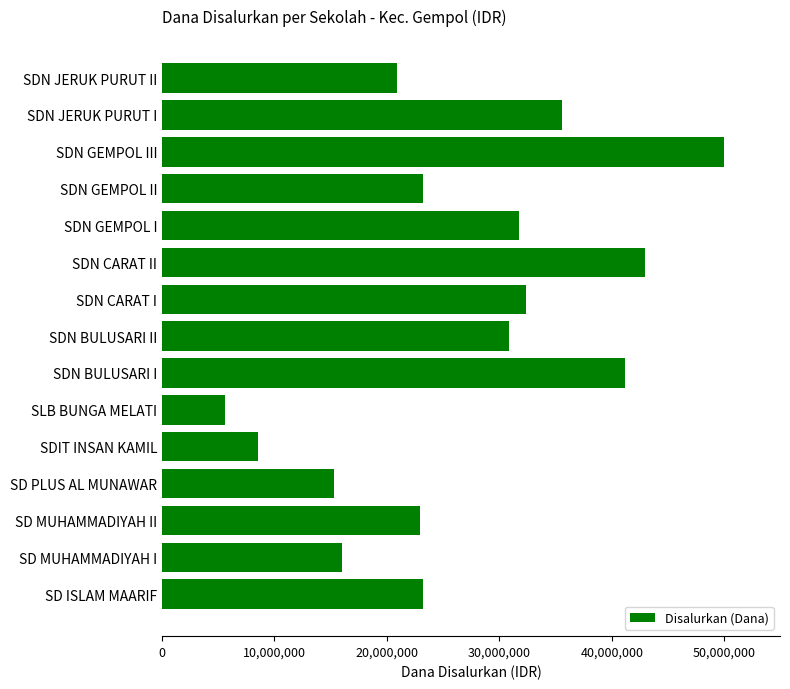

What is the change in value from SLB BUNGA MELATI to SDN JERUK PURUT I?

+29925000